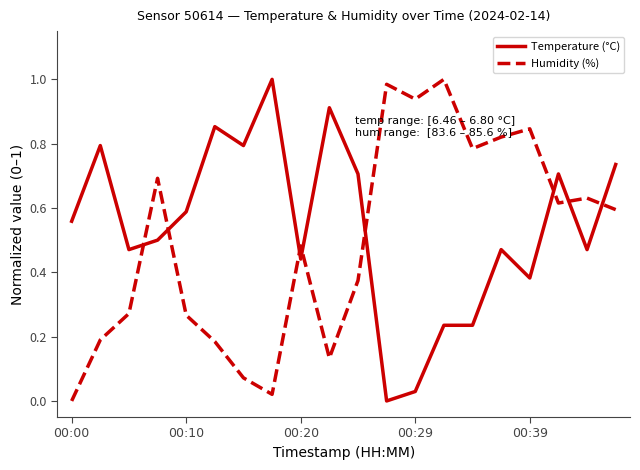

Rank the series by their average value, from lowest to highest.

Humidity (%), Temperature (°C)